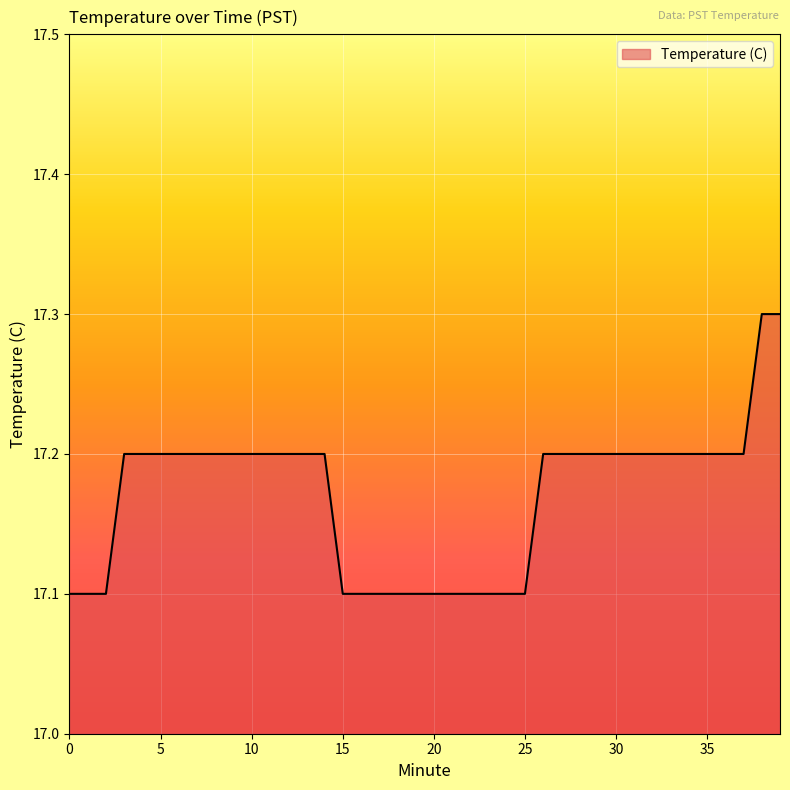

Does the chart have visible grid lines?

Yes